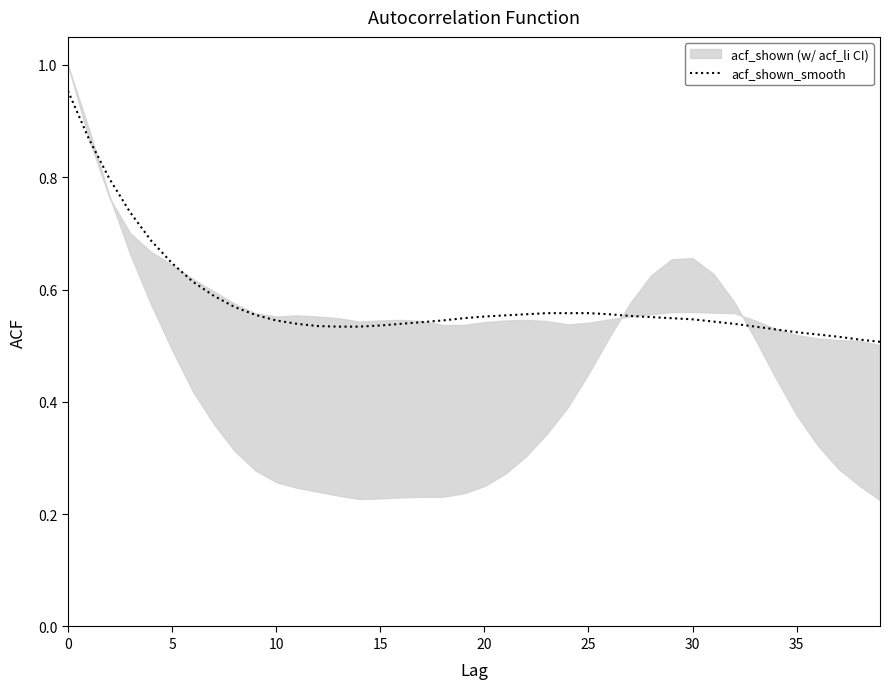

What is the label of the 3rd point from the right?

37